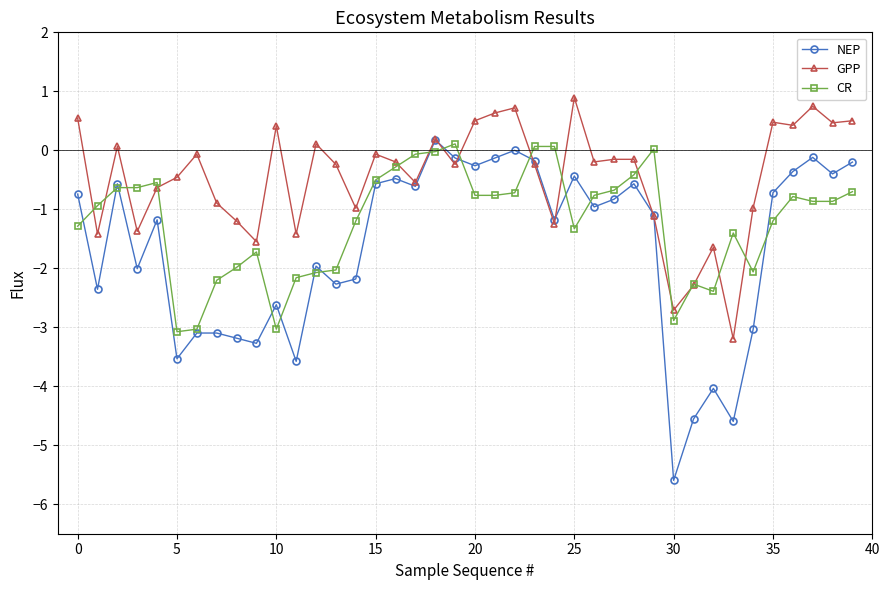

What are all the series names shown in the legend?

NEP, GPP, CR